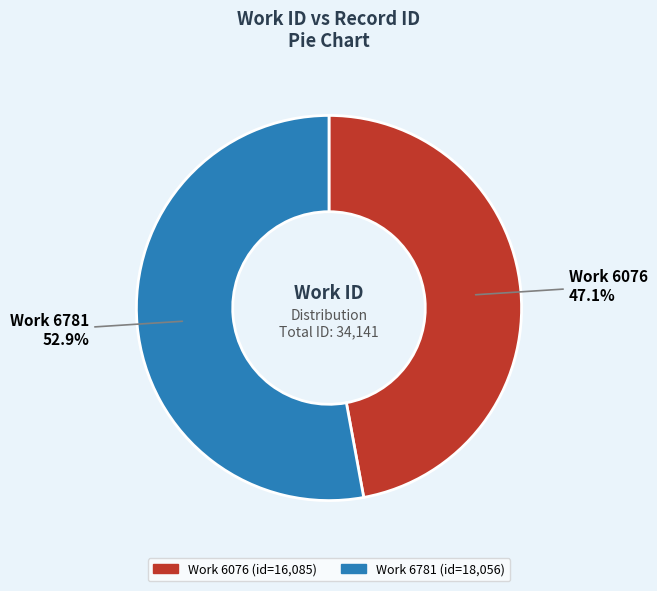

Is there any slice that represents more than half of the pie?

Yes